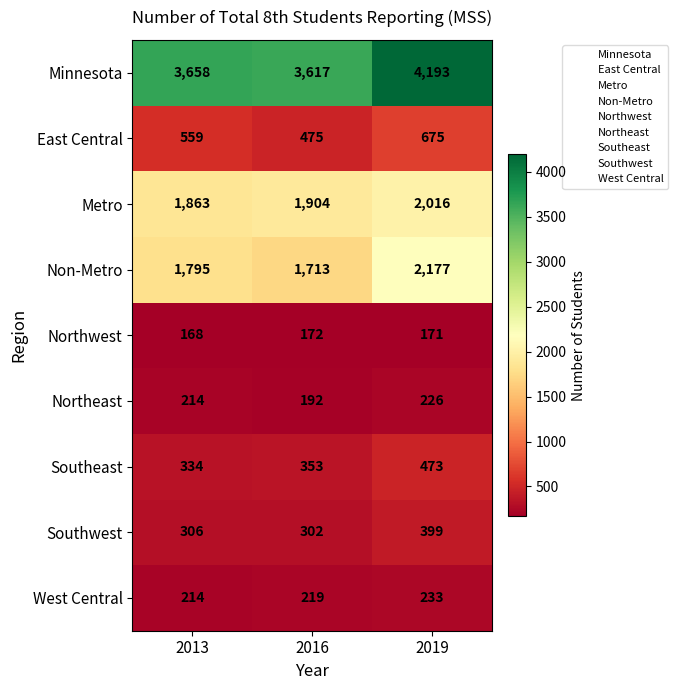

What is the average value of the Southwest series?

336